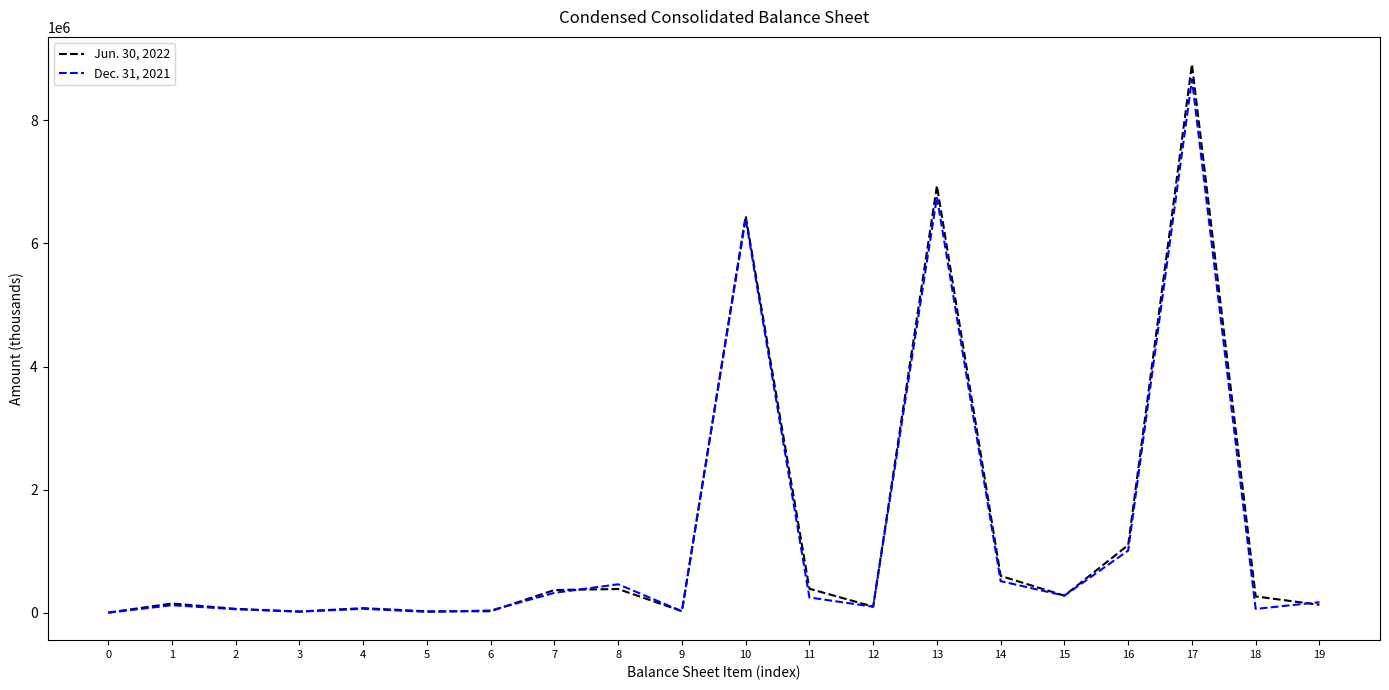

At which category is the sum across all series the highest?

17